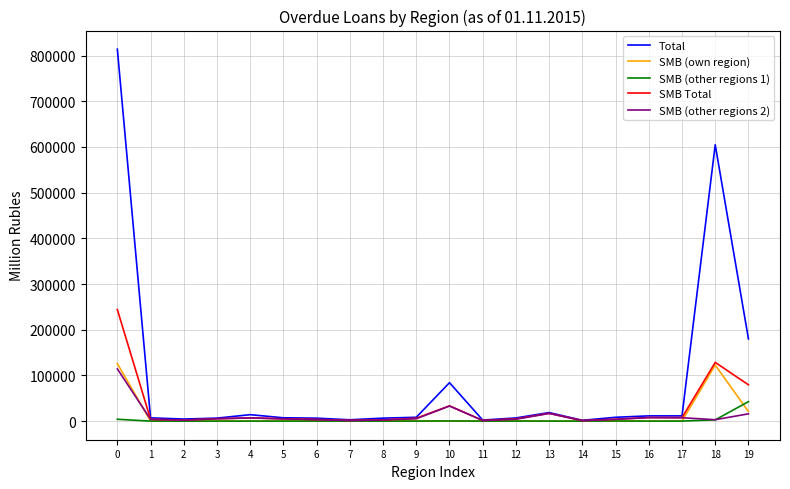

True or false: SMB (other regions 2) has more than 2 interior local peaks.

True